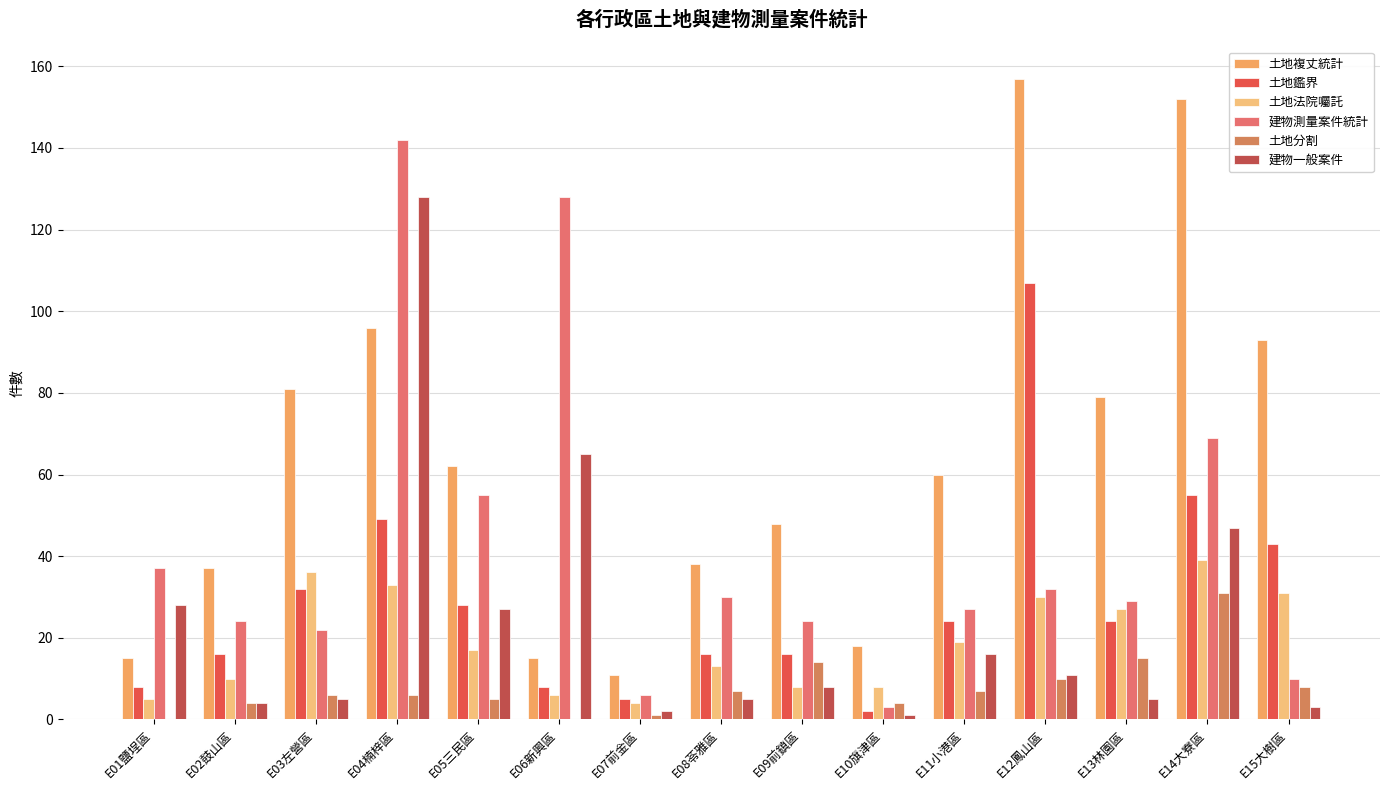

Which label corresponds to the smallest value in the chart?

E01鹽埕區